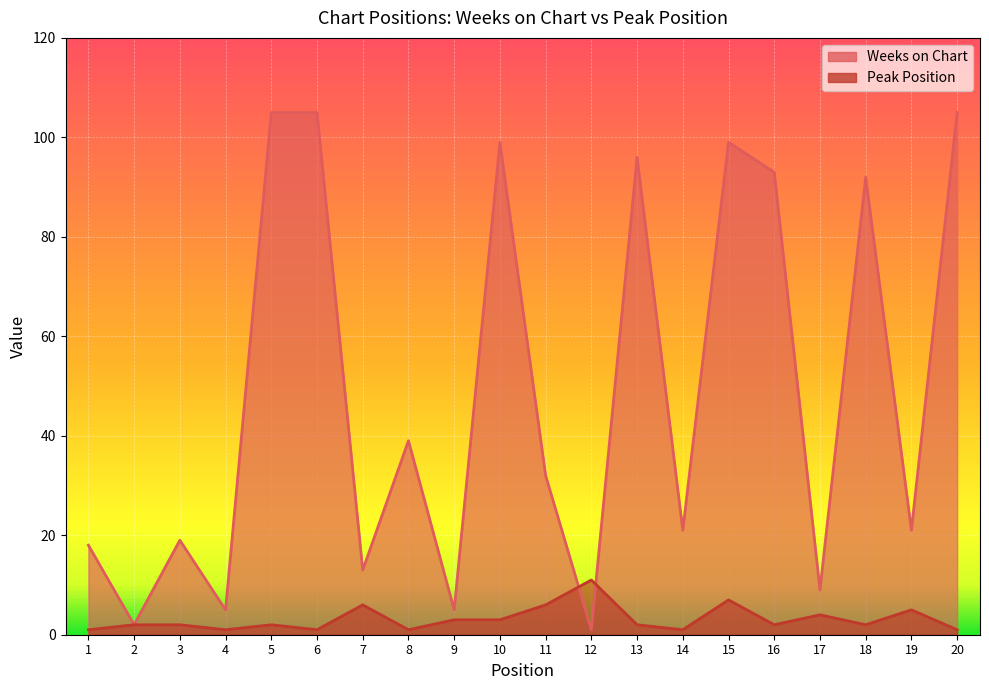

What is the maximum value shown in the chart?

105